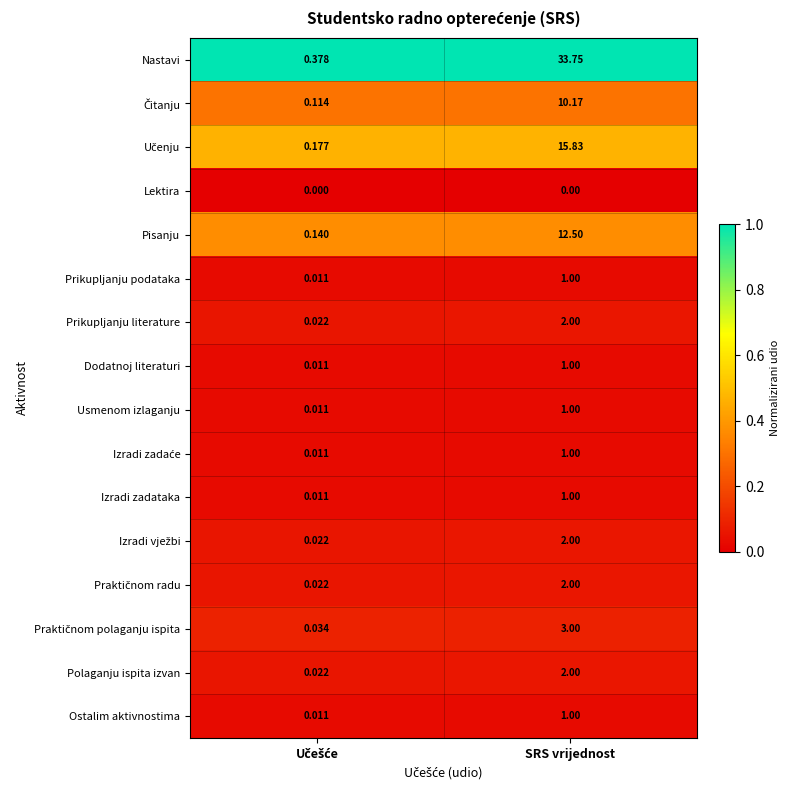

At how many categories does at least one series exceed 0?

2